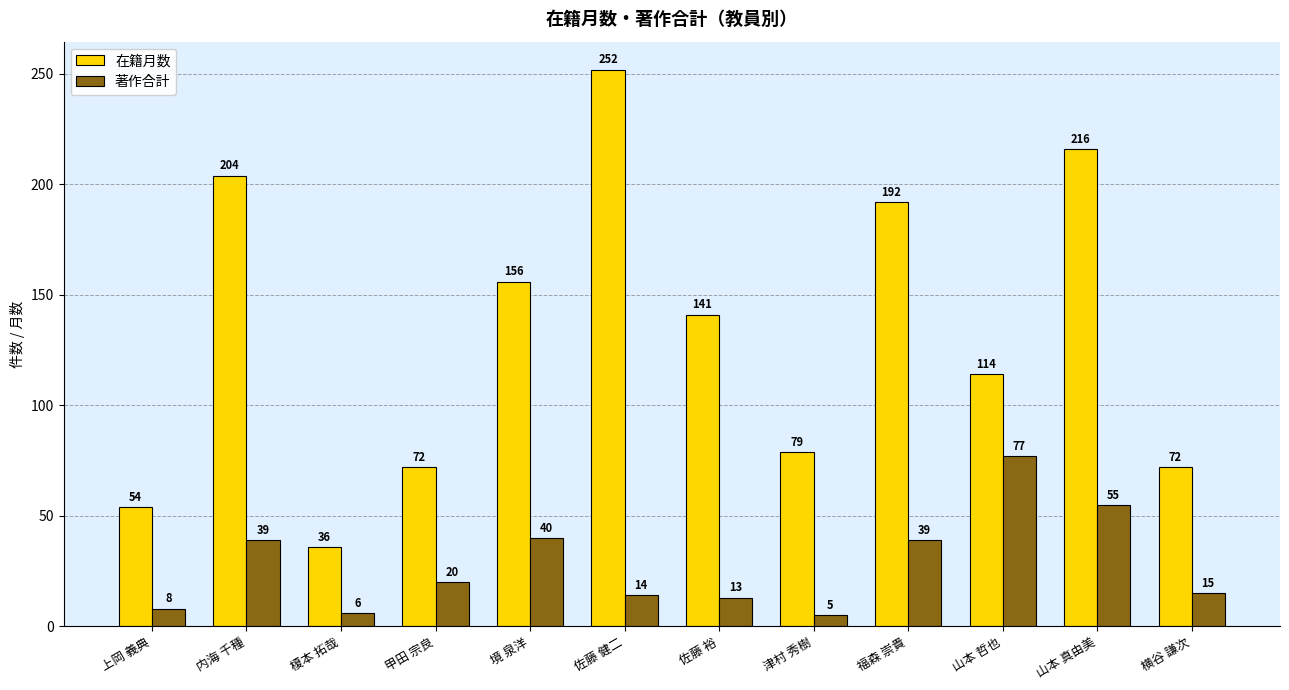

At which label is 著作合計 closest to 41?

境 泉洋